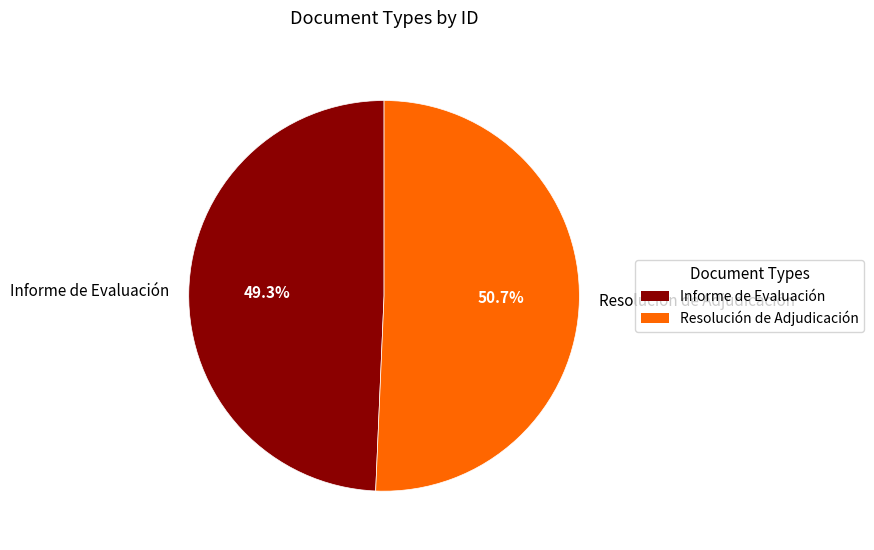

What is the ratio of the value at Resolución de Adjudicación to the value at Informe de Evaluación?

1.0